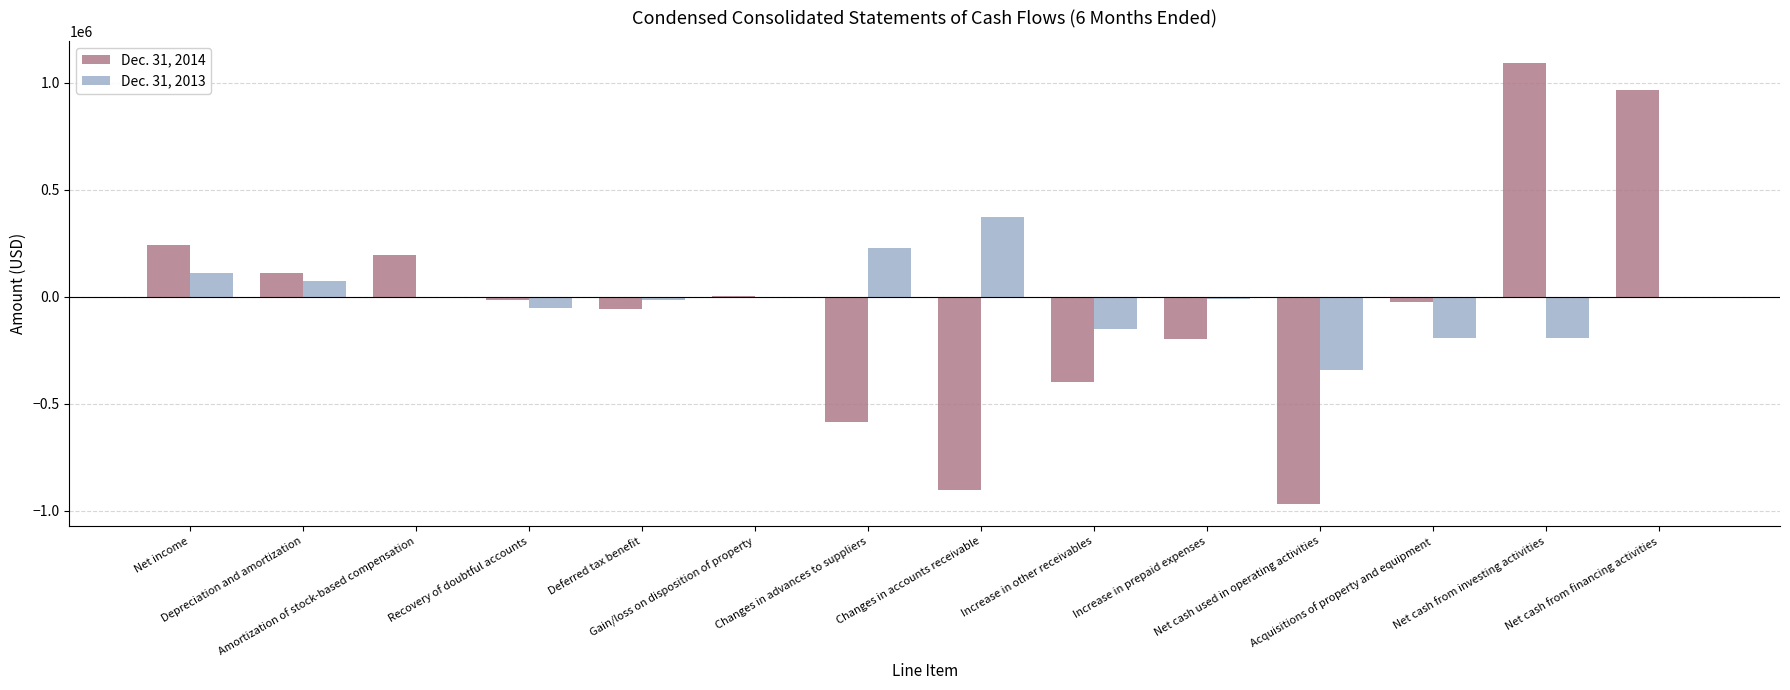

How many categories are shown in the chart?

14